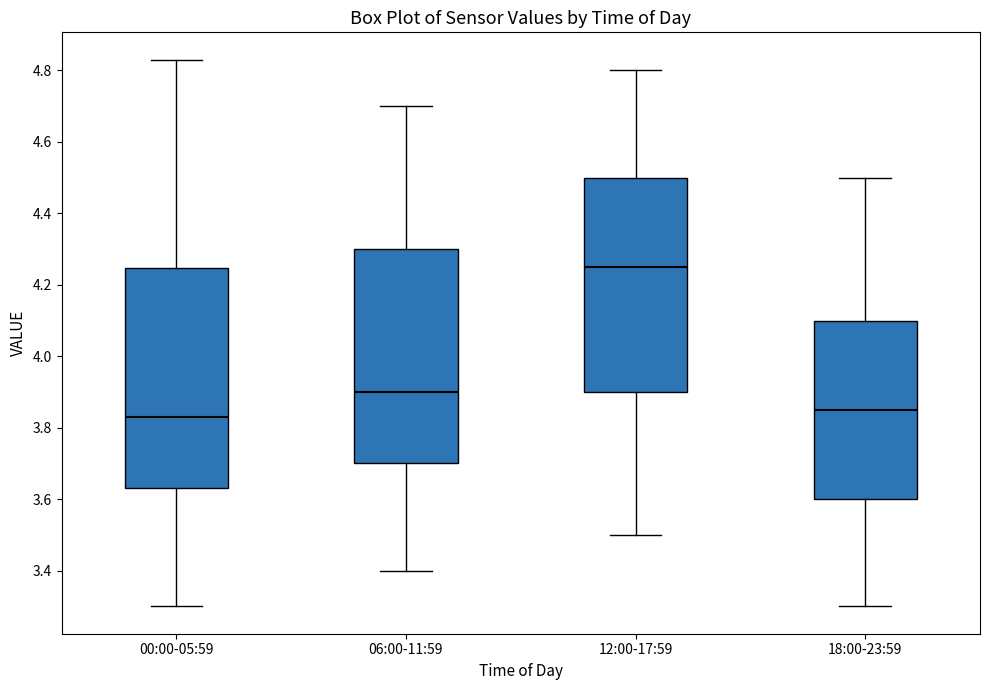

Reading left to right, read every box against the y-axis: the position of its median line, the range the box covers, and the ends of its whiskers. The values are not printed on the chart, so give them approximately, as read against the axis.

00:00-05:59: median 3.84, box 3.64 to 4.24, whiskers 3.30 to 4.84
06:00-11:59: median 3.90, box 3.70 to 4.30, whiskers 3.40 to 4.70
12:00-17:59: median 4.26, box 3.90 to 4.50, whiskers 3.50 to 4.80
18:00-23:59: median 3.86, box 3.60 to 4.10, whiskers 3.30 to 4.50